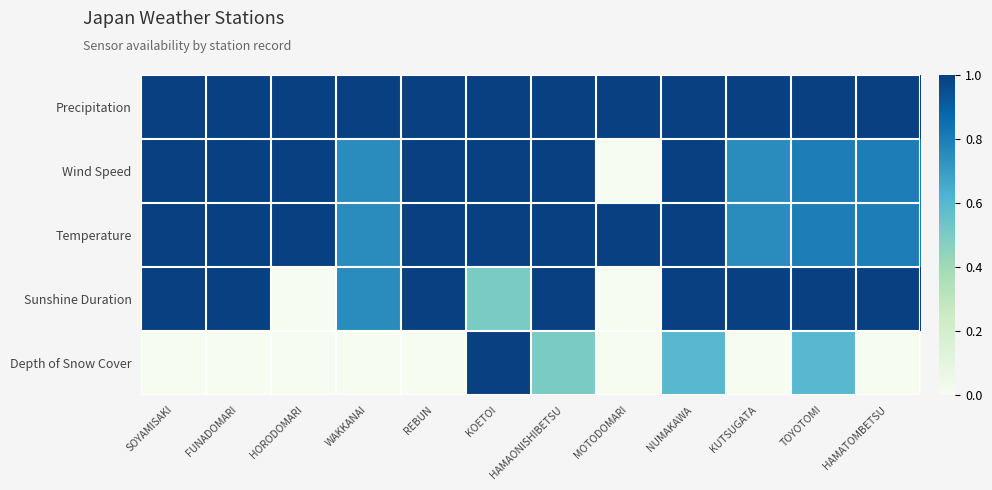

Reading left to right, what are all the values shown in this chart?

Precipitation: SOYAMISAKI=1.0	FUNADOMARI=1.0	HORODOMARI=1.0	WAKKANAI=1.0	REBUN=1.0	KOETOI=1.0	HAMAONISHIBETSU=1.0	MOTODOMARI=1.0	NUMAKAWA=1.0	KUTSUGATA=1.0	TOYOTOMI=1.0	HAMATOMBETSU=1.0
Wind Speed: SOYAMISAKI=1.0	FUNADOMARI=1.0	HORODOMARI=1.0	WAKKANAI=0.8	REBUN=1.0	KOETOI=1.0	HAMAONISHIBETSU=1.0	MOTODOMARI=0.0	NUMAKAWA=1.0	KUTSUGATA=0.8	TOYOTOMI=0.8	HAMATOMBETSU=0.8
Temperature: SOYAMISAKI=1.0	FUNADOMARI=1.0	HORODOMARI=1.0	WAKKANAI=0.8	REBUN=1.0	KOETOI=1.0	HAMAONISHIBETSU=1.0	MOTODOMARI=1.0	NUMAKAWA=1.0	KUTSUGATA=0.8	TOYOTOMI=0.8	HAMATOMBETSU=0.8
Sunshine Duration: SOYAMISAKI=1.0	FUNADOMARI=1.0	HORODOMARI=0.0	WAKKANAI=0.8	REBUN=1.0	KOETOI=0.5	HAMAONISHIBETSU=1.0	MOTODOMARI=0.0	NUMAKAWA=1.0	KUTSUGATA=1.0	TOYOTOMI=1.0	HAMATOMBETSU=1.0
Depth of Snow Cover: SOYAMISAKI=0.0	FUNADOMARI=0.0	HORODOMARI=0.0	WAKKANAI=0.0	REBUN=0.0	KOETOI=1.0	HAMAONISHIBETSU=0.5	MOTODOMARI=0.0	NUMAKAWA=0.6	KUTSUGATA=0.0	TOYOTOMI=0.6	HAMATOMBETSU=0.0